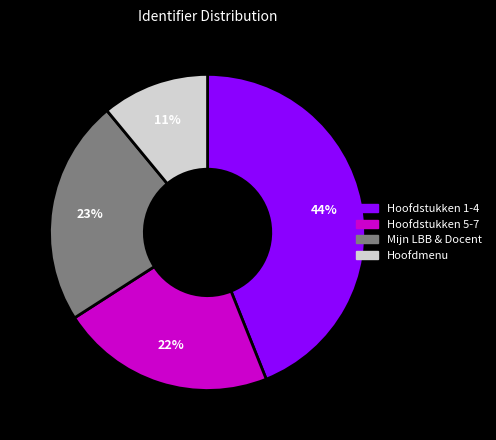

Count the number of slices in the pie.

4